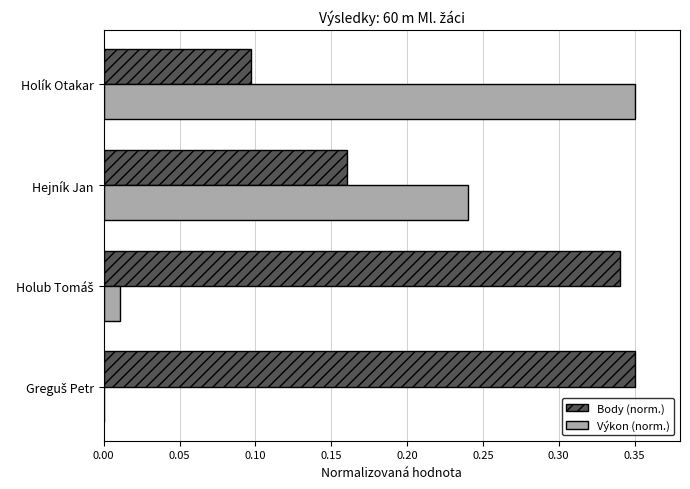

At which label does Výkon (norm.) reach its peak?

Holík Otakar